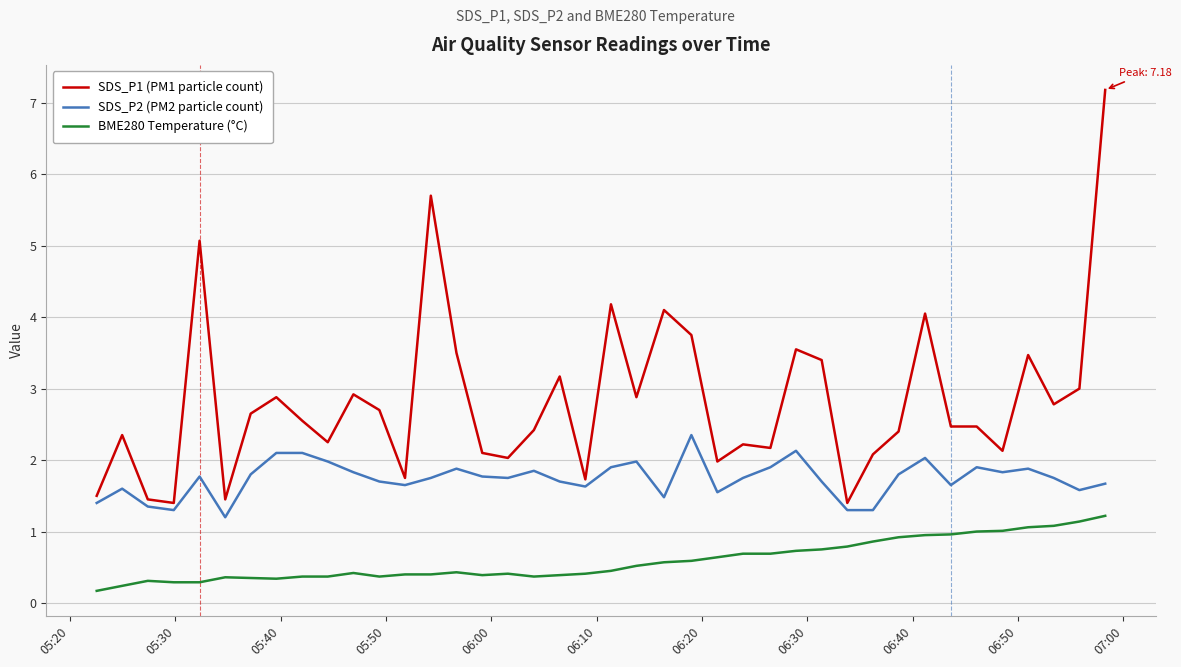

What is the greatest value displayed?

7.2